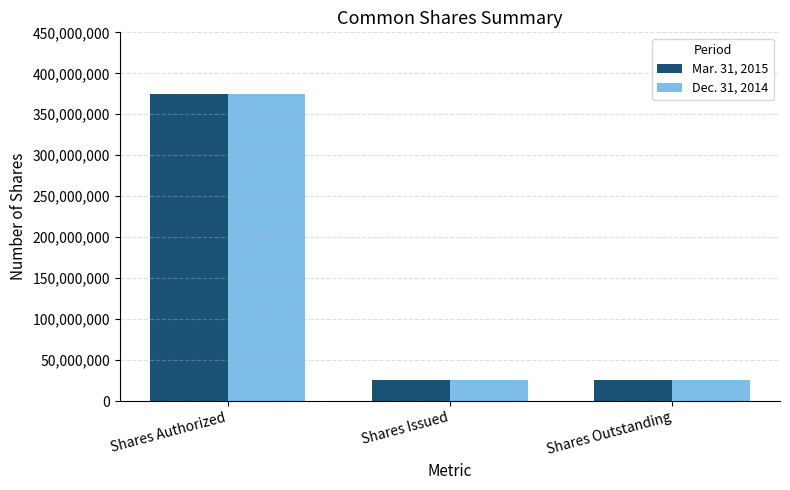

Count the number of categories in the chart.

3